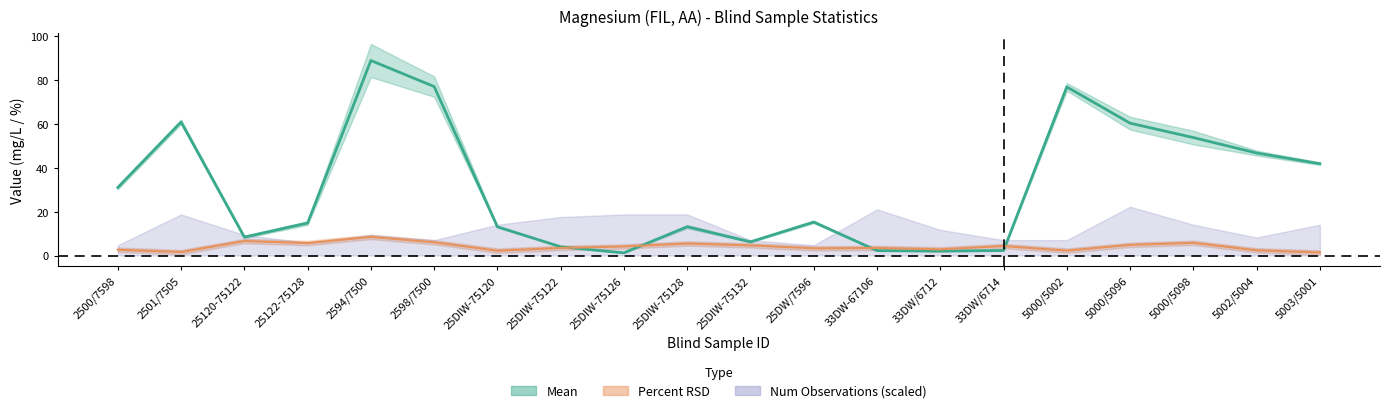

How many data points does each series have?

20